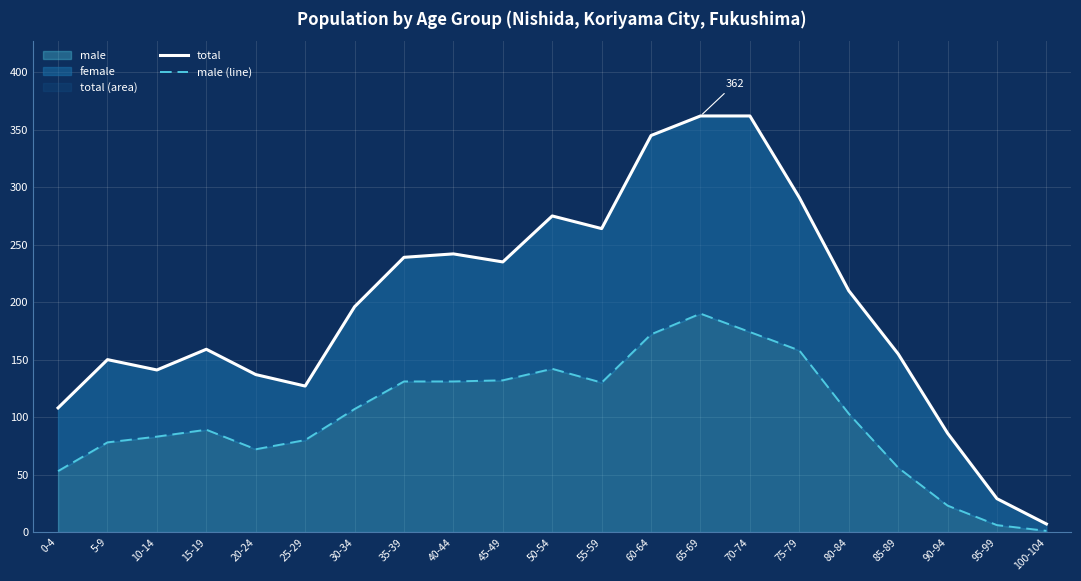

What is the difference between the male (line) values at 15-19 and 5-9?

11